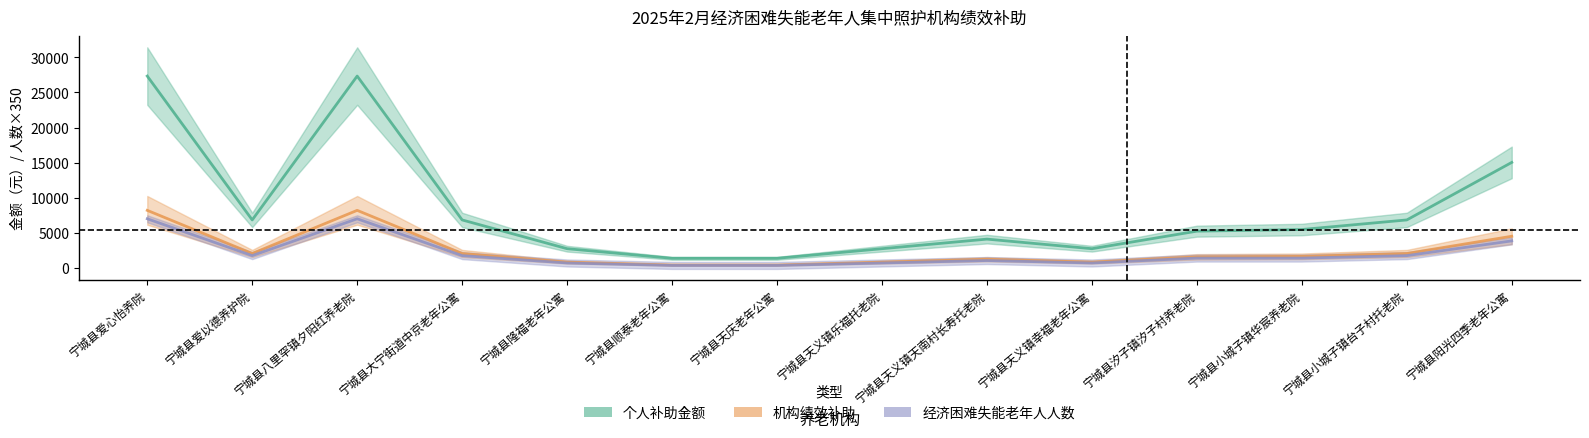

How many interior local peaks does the 经济困难失能老年人人数 series have?

2